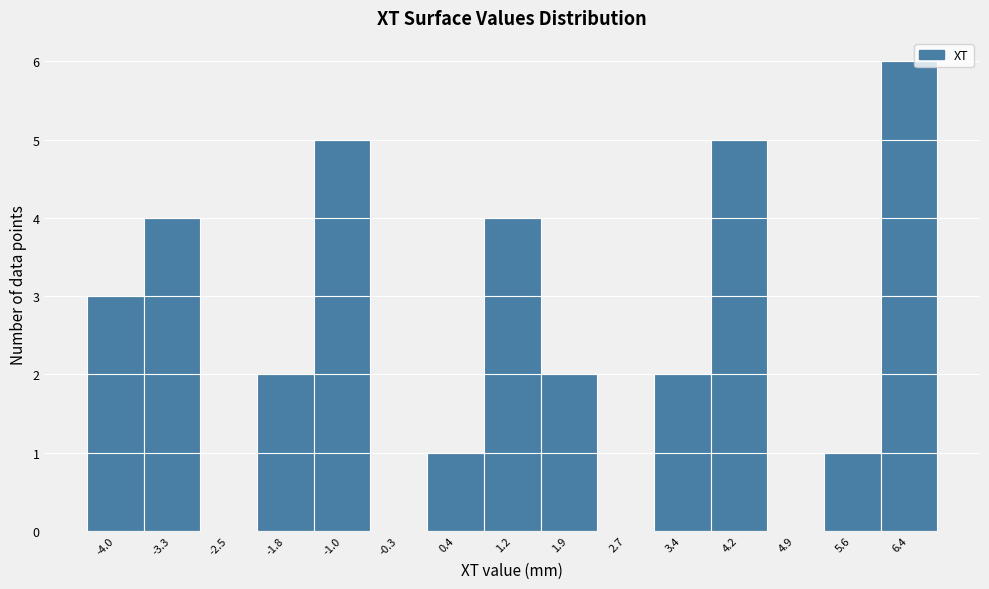

Reading left to right, transcribe this chart: for each bar, give the range it covers on the x-axis and its height. Neither the bar edges nor the heights are printed on the chart, so give them approximately, as read against the axes.

-4.4 to -3.6: 3
-3.6 to -2.9: 4
-2.9 to -2.2: 0
-2.2 to -1.4: 2
-1.4 to -0.7: 5
-0.7 to 0.1: 0
0.1 to 0.8: 1
0.8 to 1.6: 4
1.6 to 2.3: 2
2.3 to 3.0: 0
3.0 to 3.8: 2
3.8 to 4.5: 5
4.5 to 5.3: 0
5.3 to 6.0: 1
6.0 to 6.8: 6